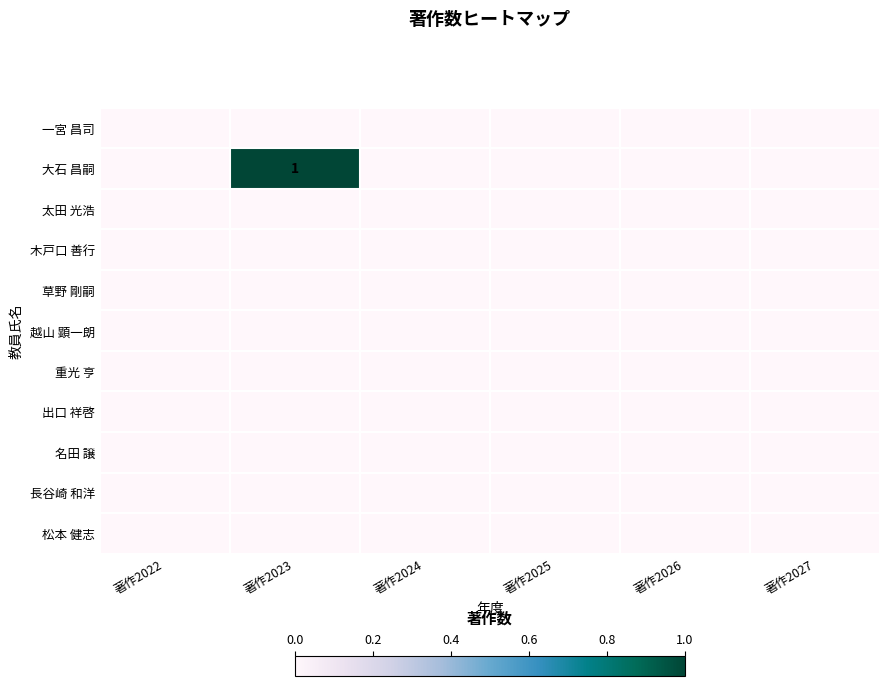

How many distinct data groups are displayed?

11